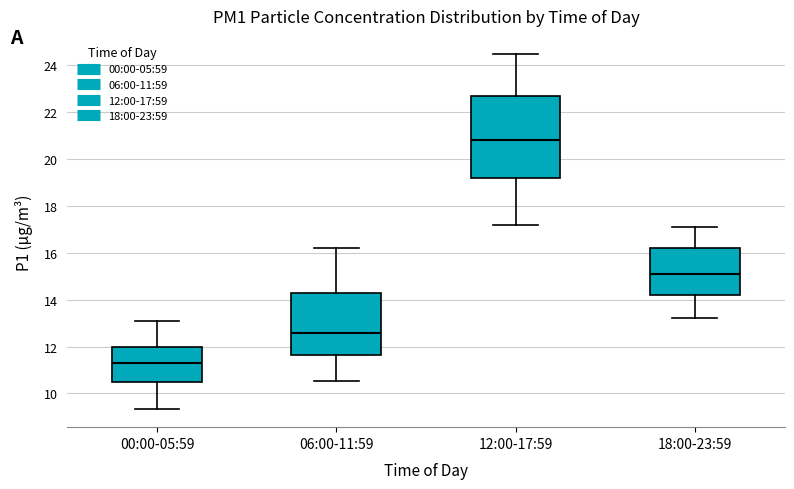

Comparing the boxes themselves (not the whiskers), which one is the tallest?

12:00-17:59